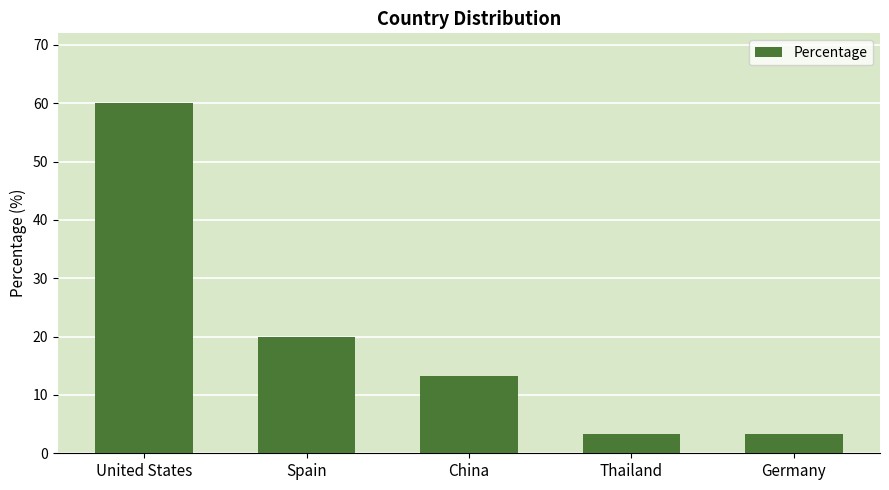

Where does the data first go above 13?

United States